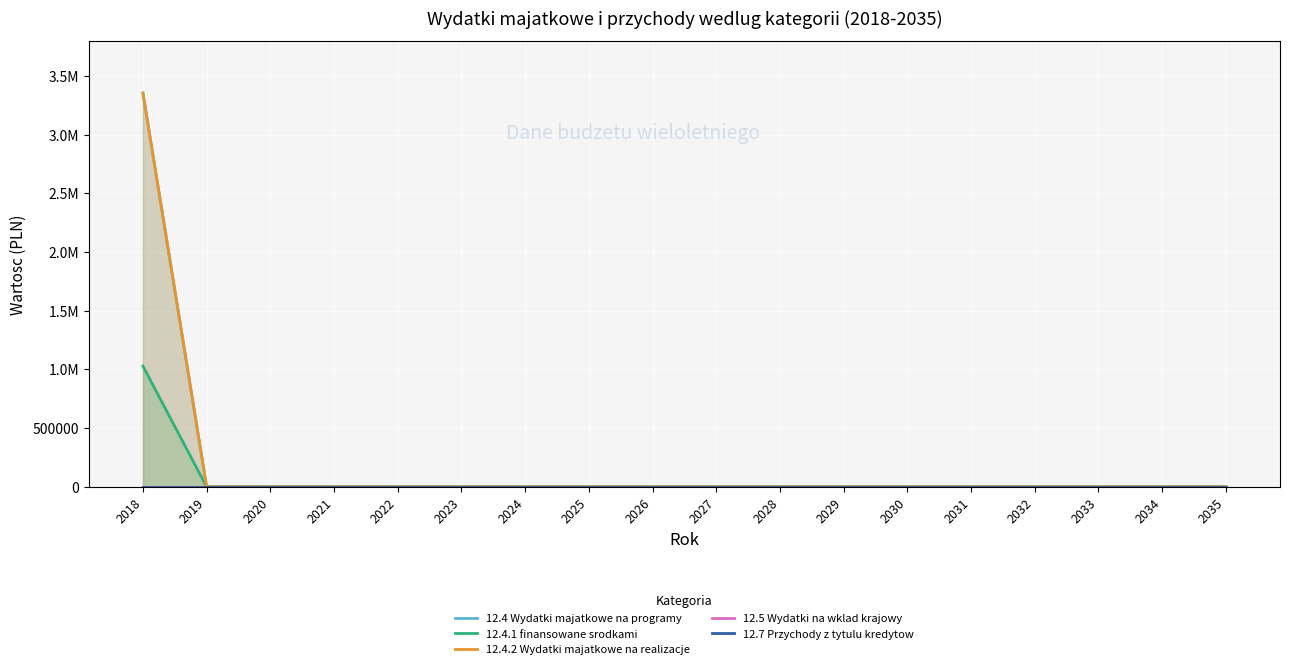

Is the value of 12.4.2 Wydatki majatkowe na realizacje at 2024 greater than the value of 12.5 Wydatki na wklad krajowy at 2034?

No